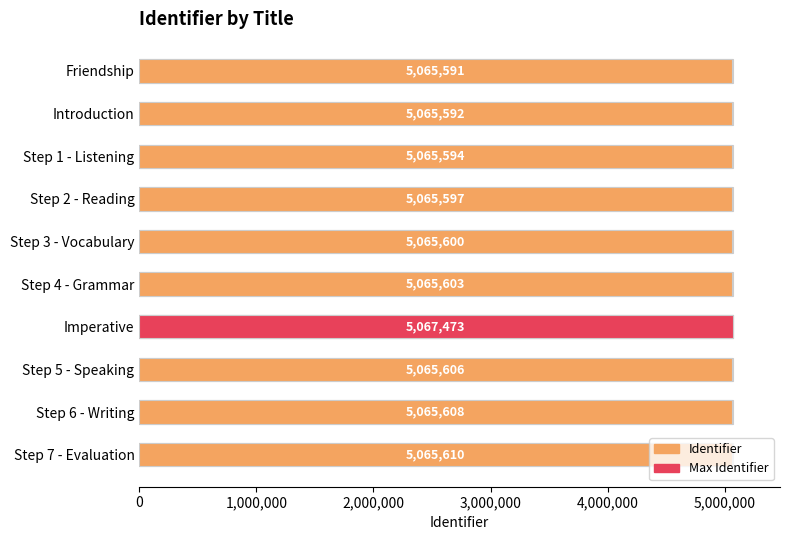

Reading left to right, what are all the values shown in this chart?

5065591	5065592	5065594	5065597	5065600	5065603	5067473	5065606	5065608	5065610